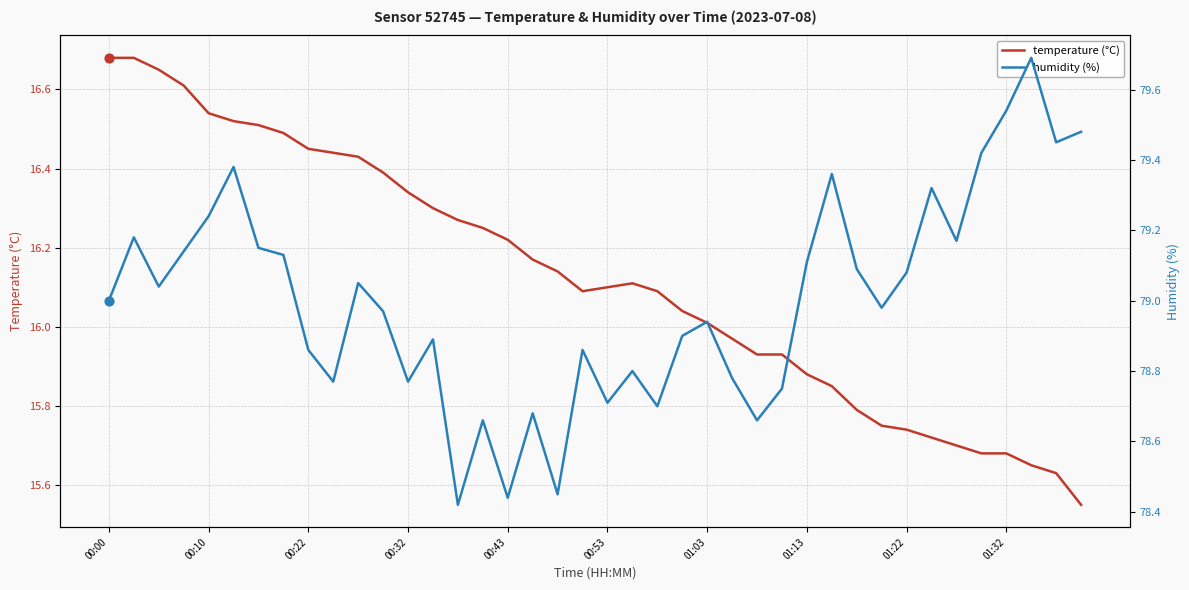

What are all the series names shown in the legend?

temperature (°C), humidity (%)